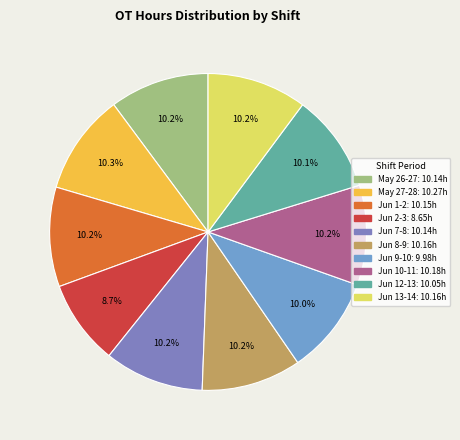

Is there a majority slice in this chart?

No